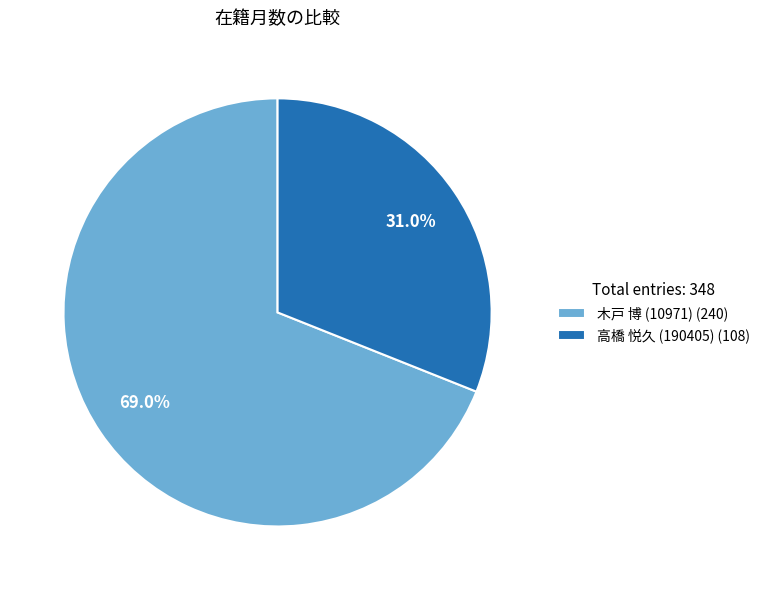

Rank the categories by value from highest to lowest.

木戸 博 (10971), 高橋 悦久 (190405)